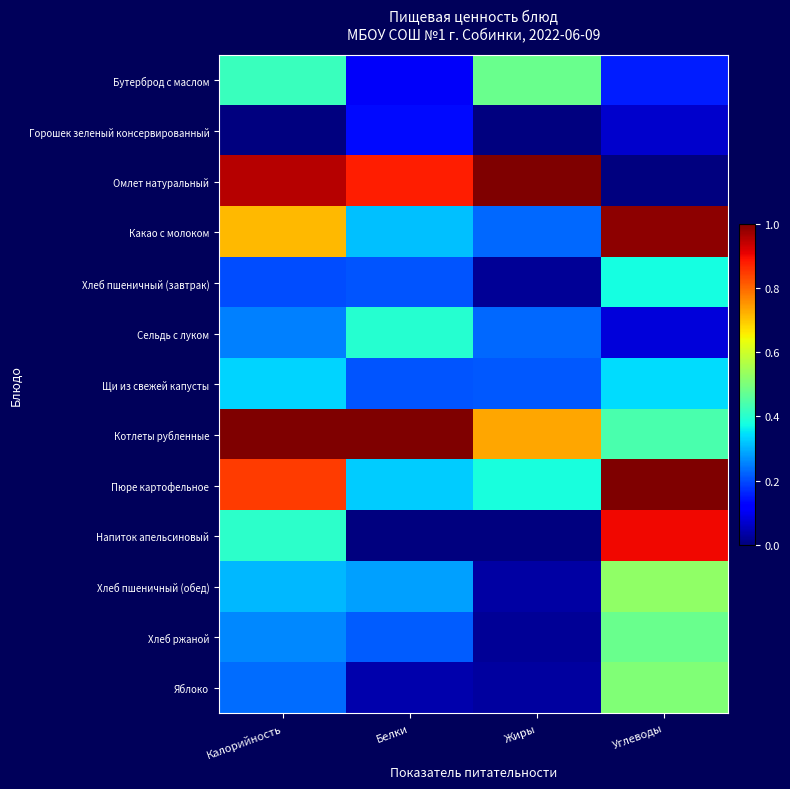

What is the spread (max minus min) of values at Углеводы?

1.0